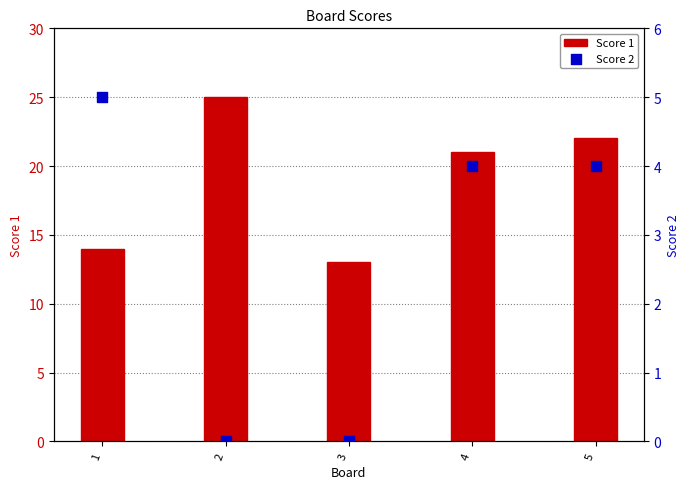

Is the value of Score 1 at 2 greater than the value of Score 2 at 1?

Yes